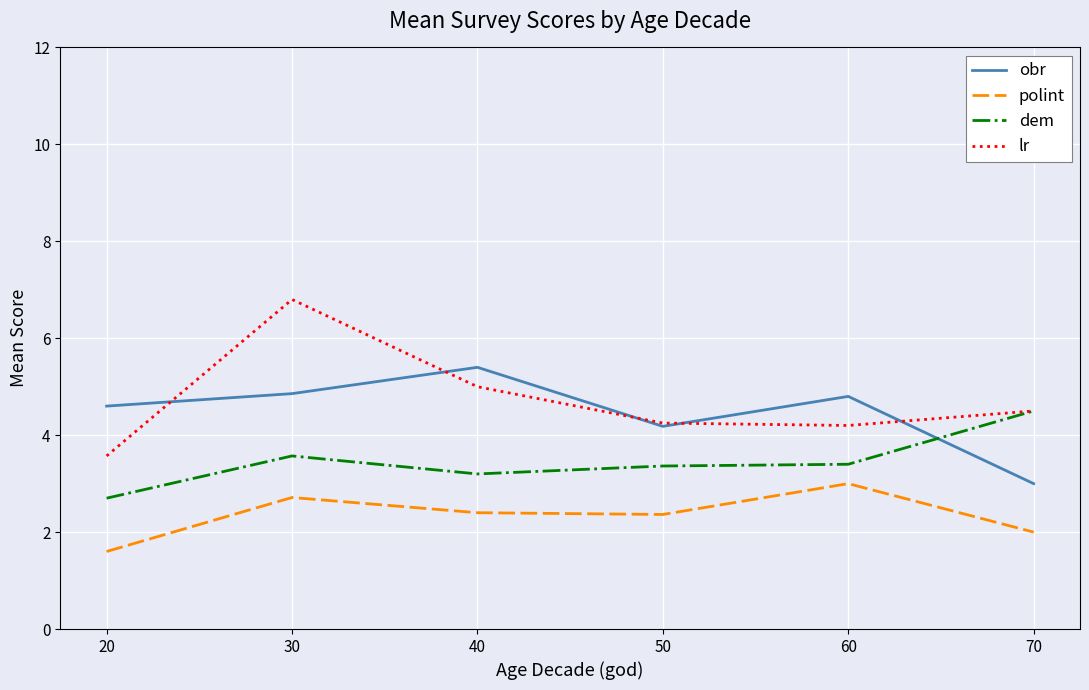

What are all the series names shown in the legend?

obr, polint, dem, lr